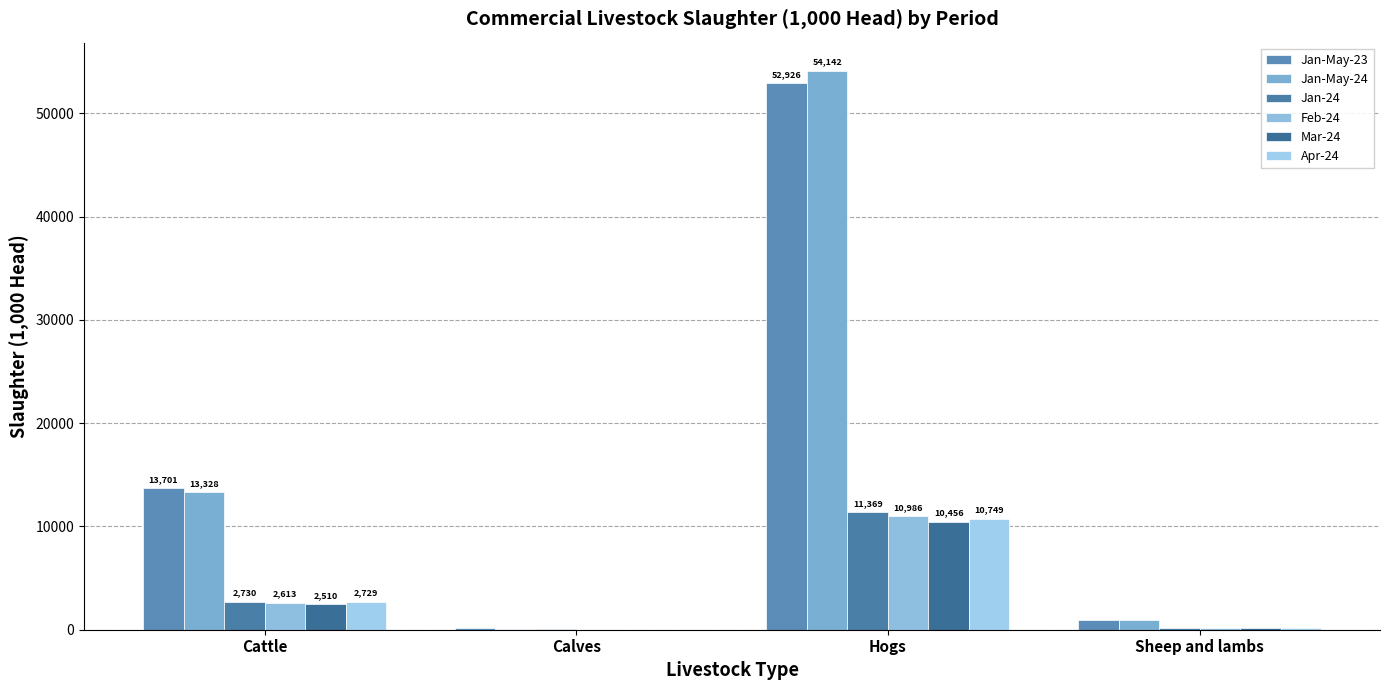

What is the label of the 1st bar from the left?

Cattle